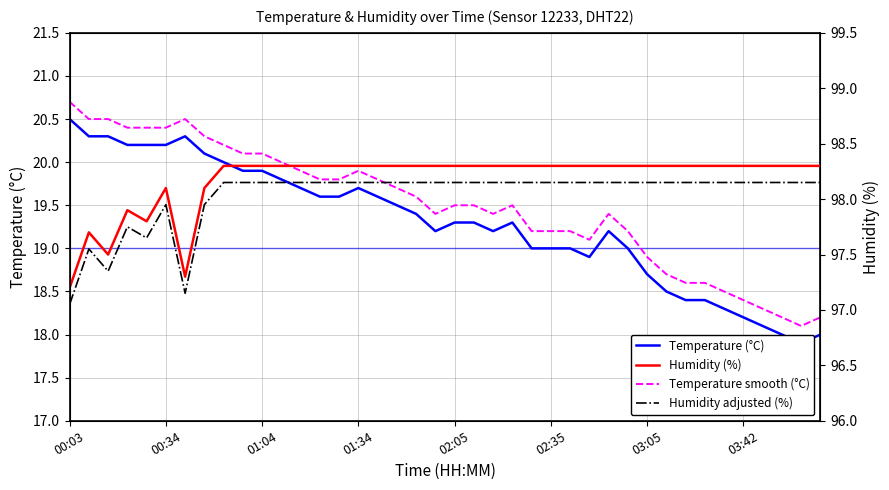

What is the sum of all Temperature (°C) values?

771.7